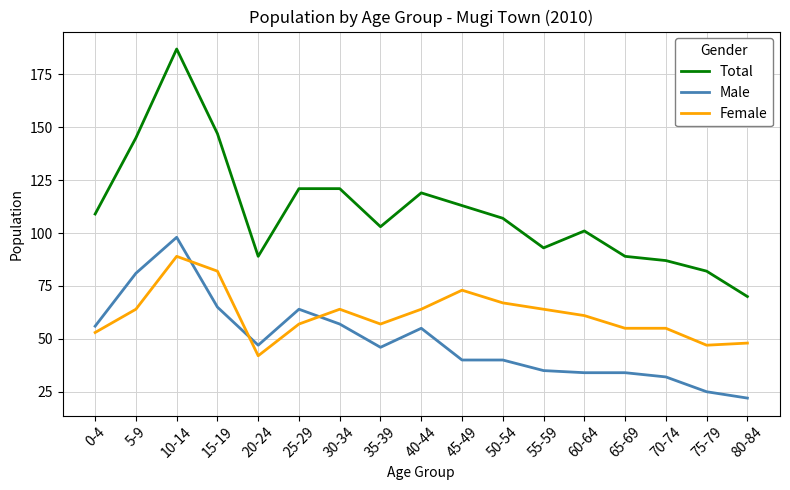

Which series has the widest spread of values?

Total